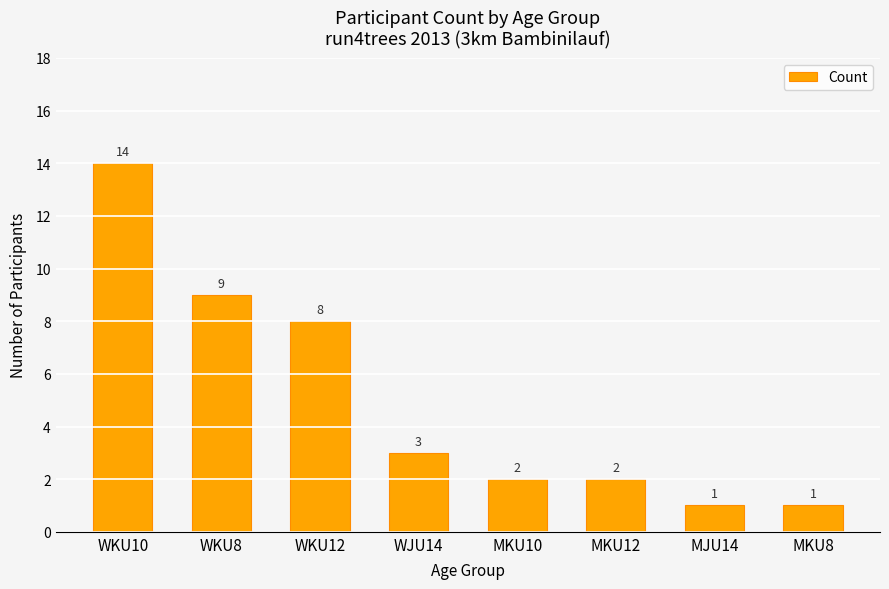

What is the minimum value shown in the chart?

1